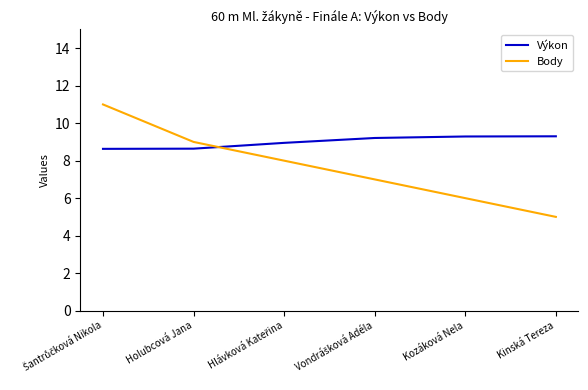

Which series ends up on top after the final intersection of Výkon and Body?

Výkon